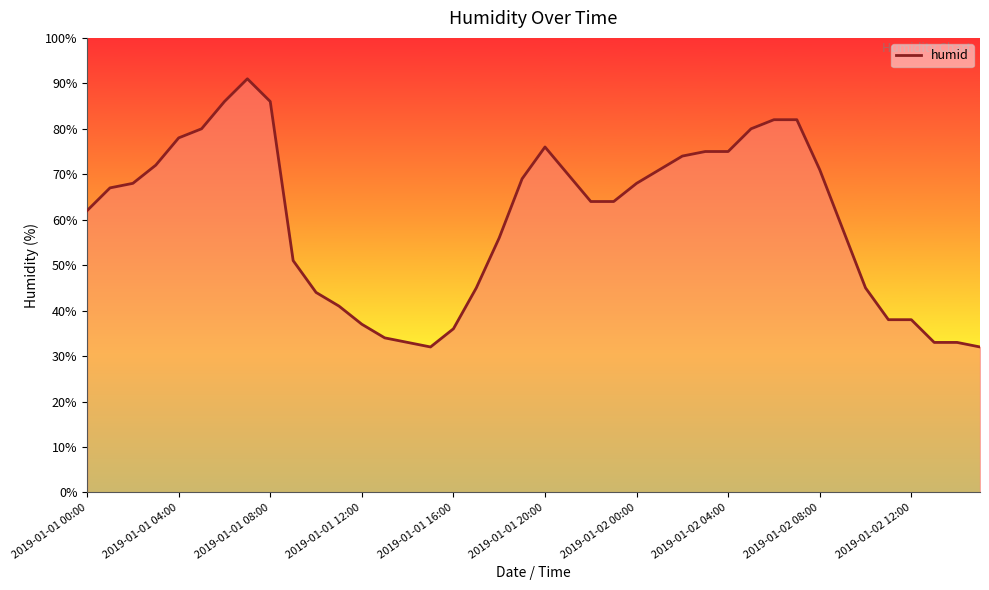

What is the maximum value shown in the chart?

91